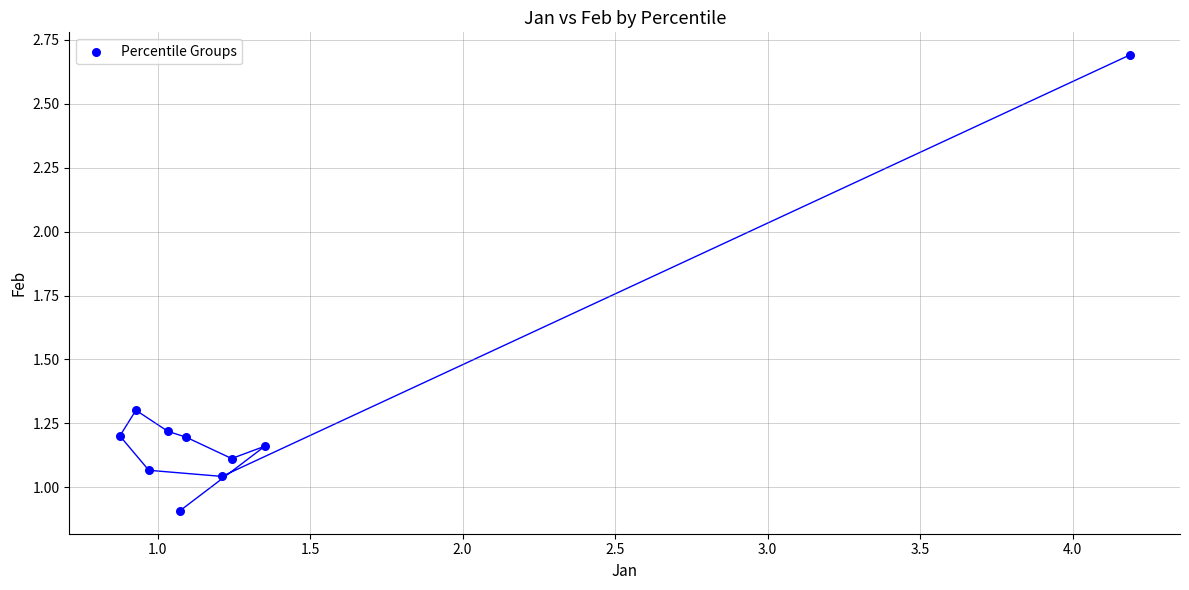

What is the range of X values (max minus min)?

3.3